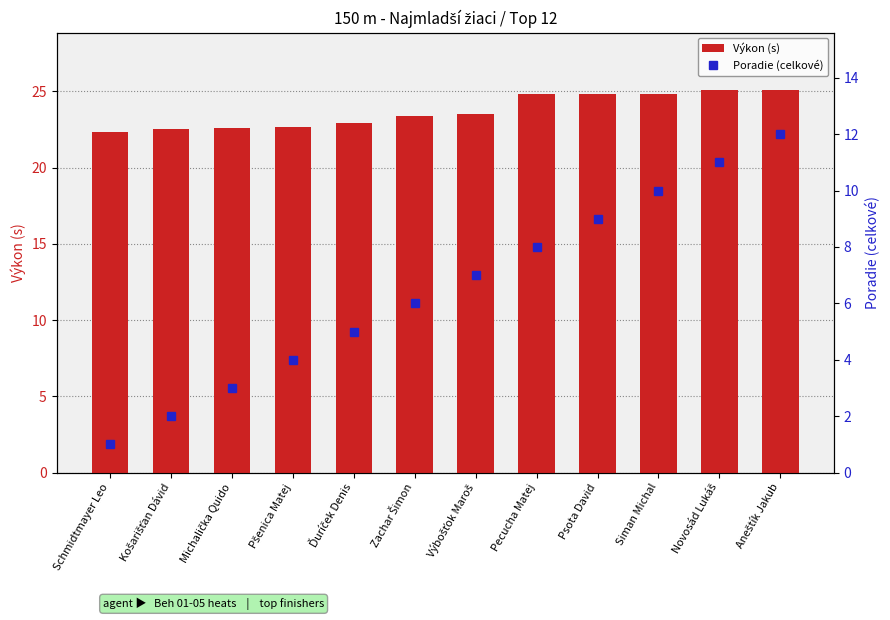

Reading left to right, list all the values displayed in this chart.

Výkon (s): 22.4	22.5	22.6	22.7	22.9	23.4	23.5	24.8	24.8	24.8	25.1	25.1
Poradie (celkové): 1.0	2.0	3.0	4.0	5.0	6.0	7.0	8.0	9.0	10.0	11.0	12.0